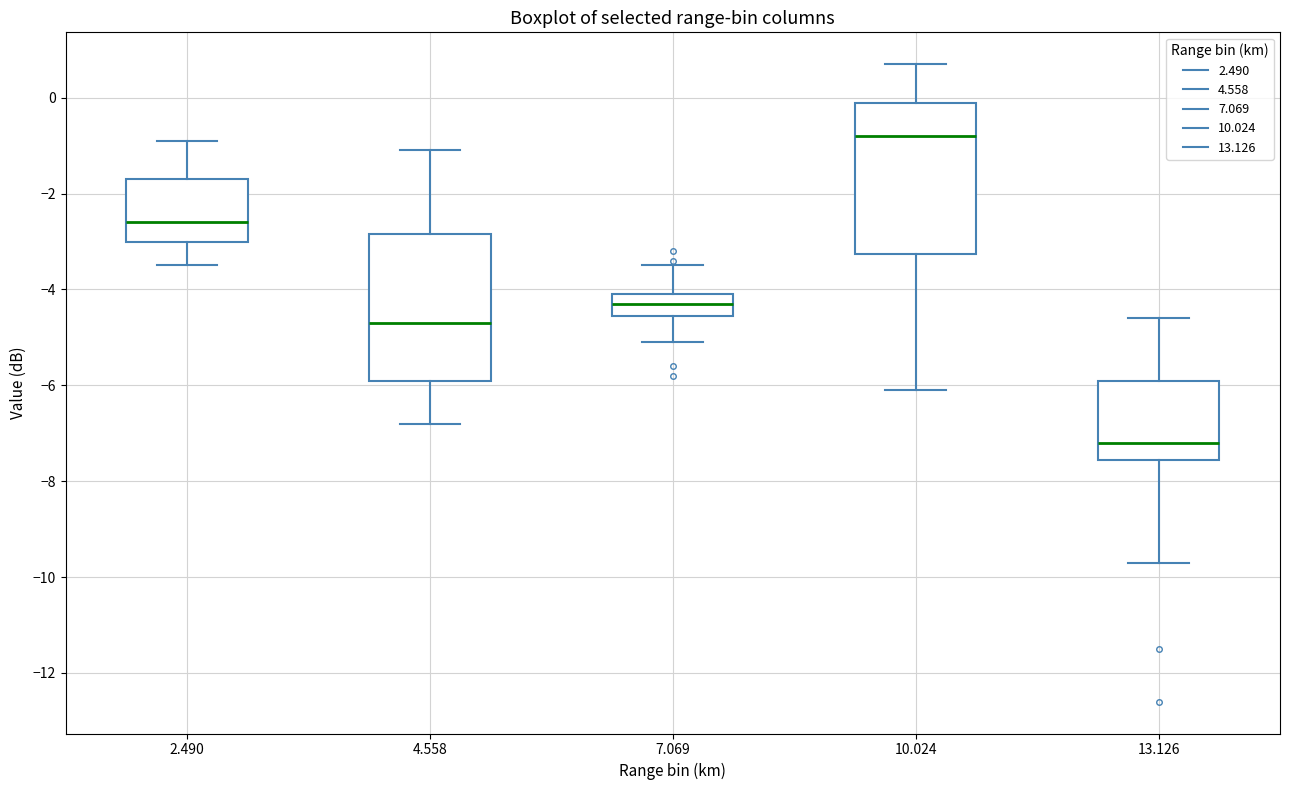

Where does the median line of the box at x = 7.069 sit on the y-axis? The values are not printed on the chart, so give them approximately, as read against the axis.

-4.2